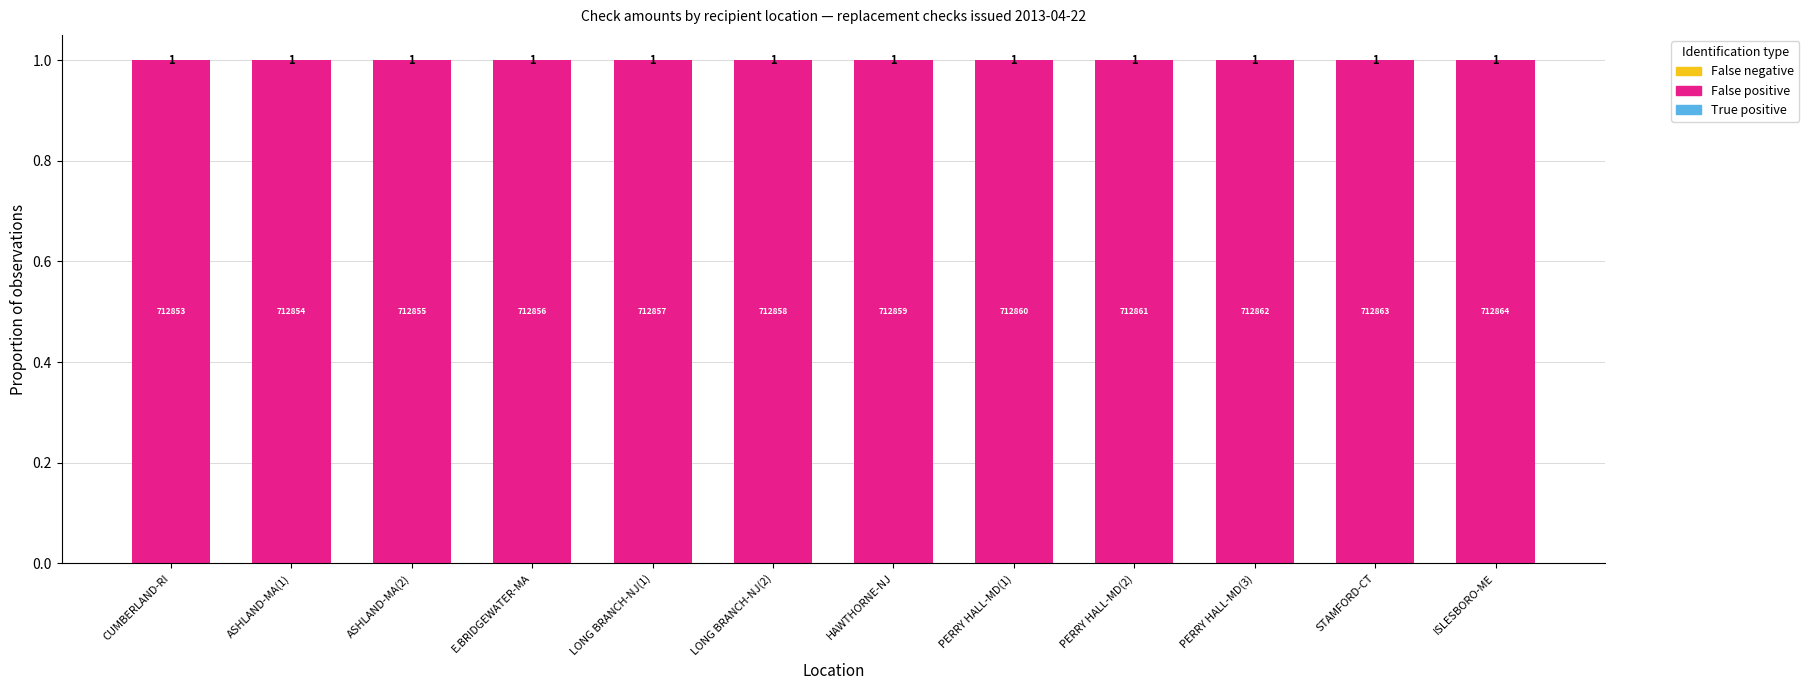

What is the total value across all series at ASHLAND-MA(2)?

1.0